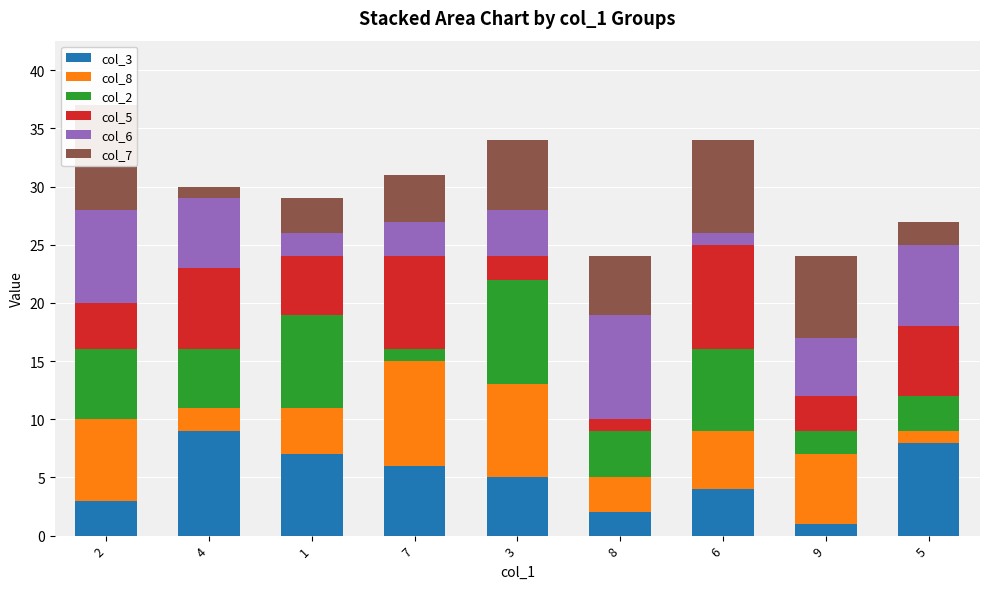

Between 2 and 4, which series saw the biggest shift?

col_7